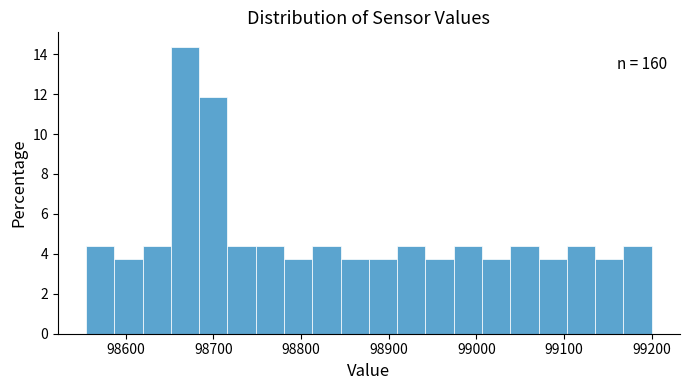

Read against the x-axis, roughly where is the centre of the tallest bar?

98670